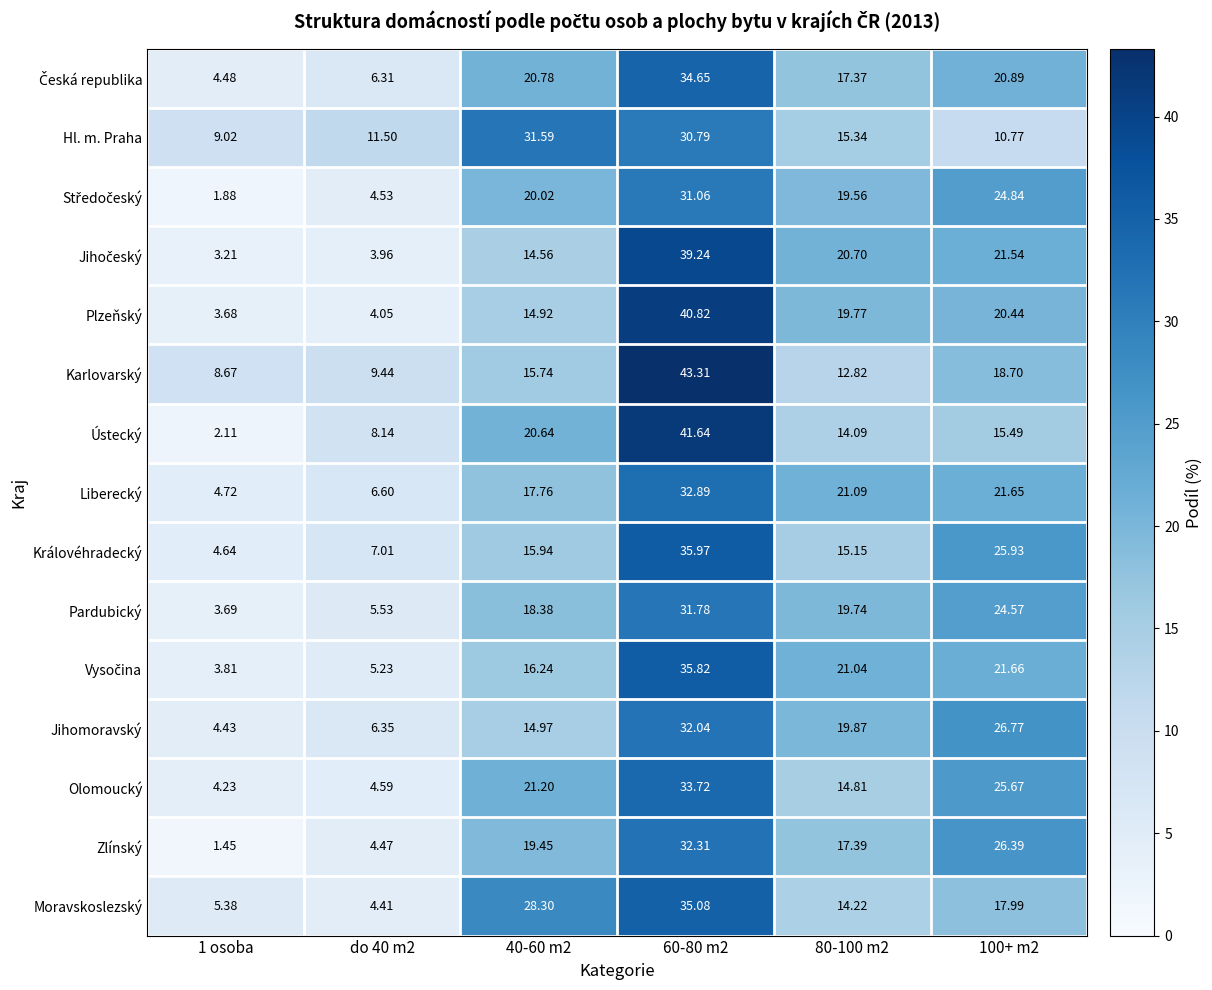

At how many categories does at least one series exceed 23?

3